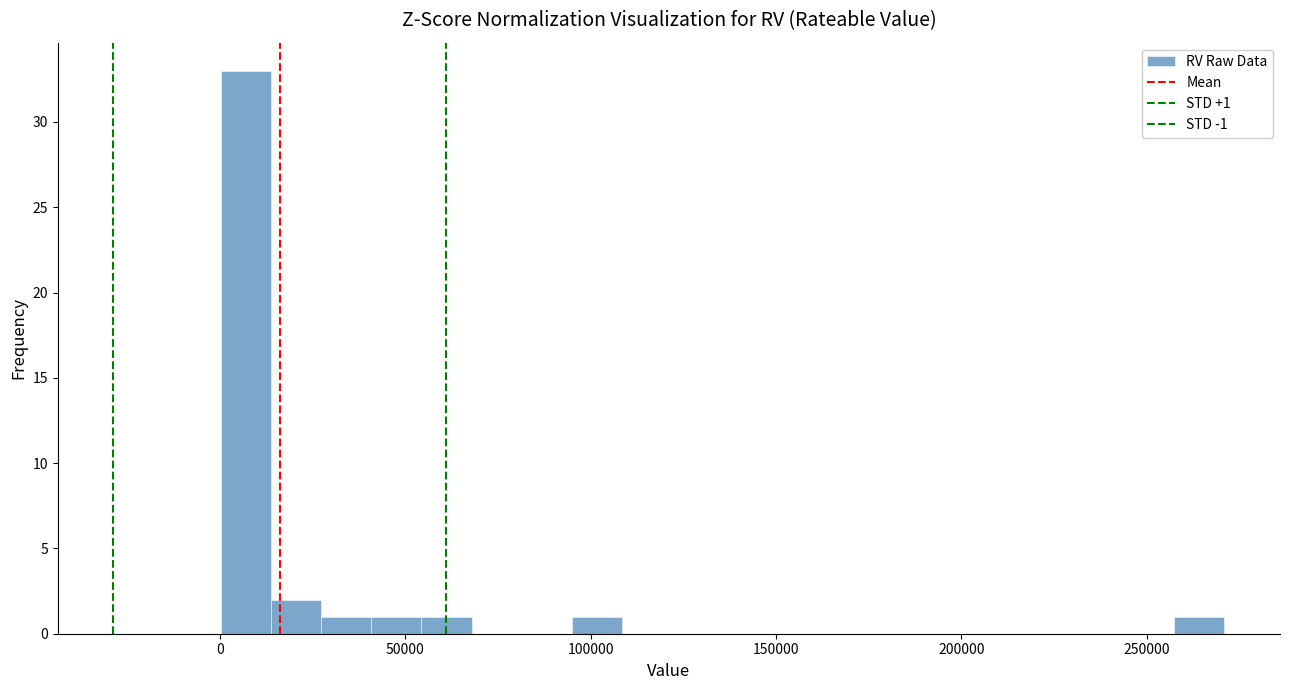

Read against the x-axis, roughly where is the centre of the tallest bar?

5000